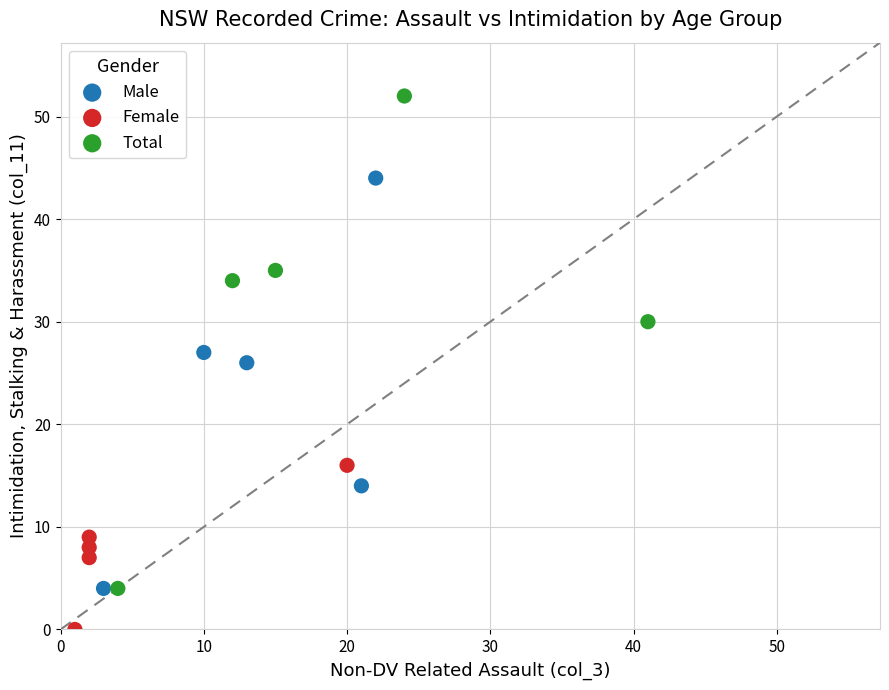

Which series has the widest spread of Y values?

Total